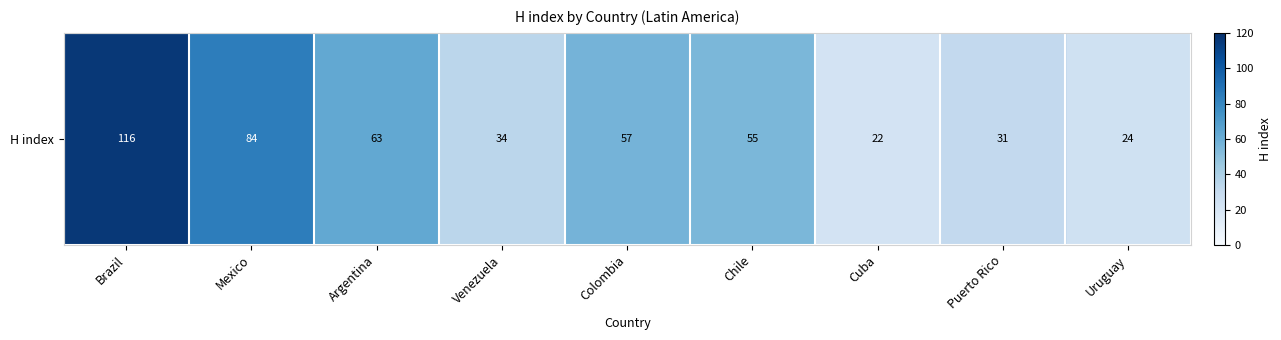

Reading right to left, extract all data points from this chart.

24	31	22	55	57	34	63	84	116